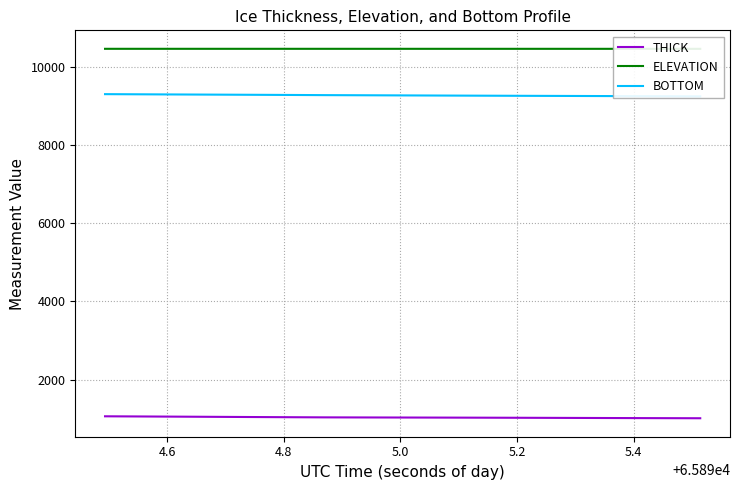

What is the difference between the maximum and second lowest values in the ELEVATION series?

0.5